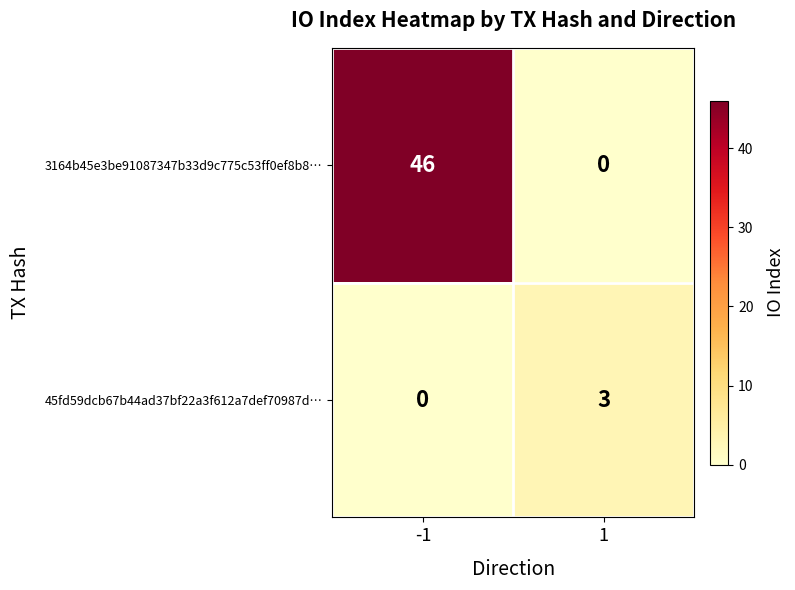

Read the 3164b45e3be91087347b33d9c775c53ff0ef8b8… value at -1, to the nearest 10.

50